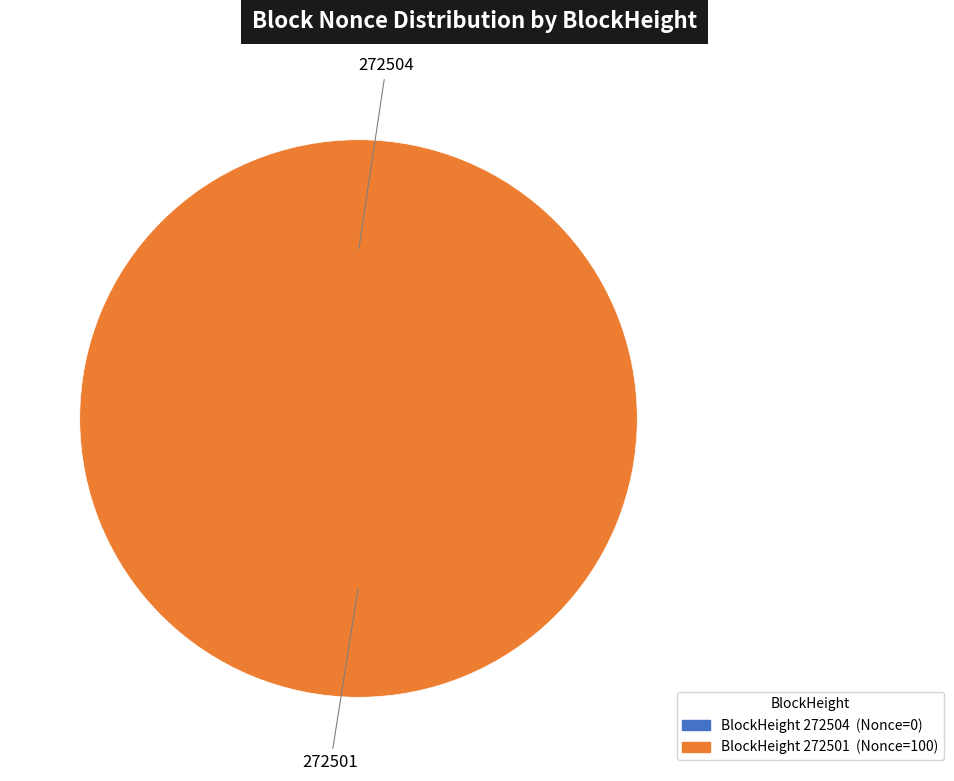

How many segments does this pie chart have?

2